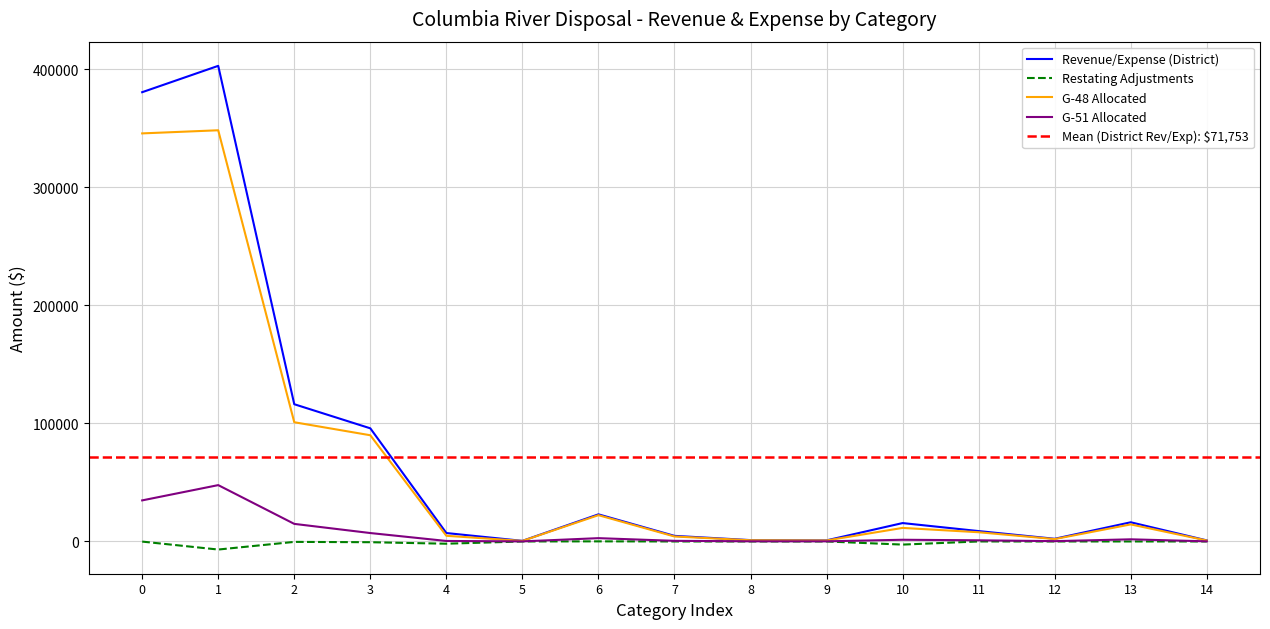

Reading left to right, what are all the values shown in this chart?

Revenue/Expense (District): 380392.7	402697.3	116194.5	95797.8	7131.1	508.4	22965.3	4740.1	1141.9	944.5	15568.9	8788.0	2272.7	16243.6	901.1
Restating Adjustments: -117.4	-6840.6	-361.6	-635.7	-1909.1	0.0	85.8	0.0	0.0	0.0	-2652.5	0.0	0.0	0.0	0.0
G-48 Allocated: 345507.0	348151.2	100945.4	89925.7	4805.3	451.6	22259.1	4210.8	1014.4	839.1	11474.3	7806.8	2018.9	14429.9	800.5
G-51 Allocated: 34768.3	47705.5	14887.4	7126.7	416.8	56.8	2797.7	529.2	127.5	105.5	1442.2	981.2	253.8	1813.7	100.6